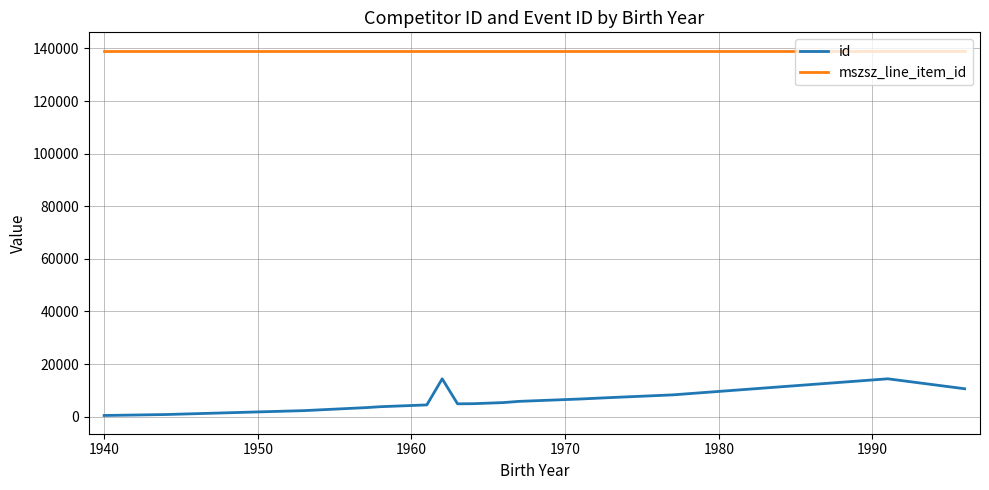

True or false: id and mszsz_line_item_id cross at least once.

False